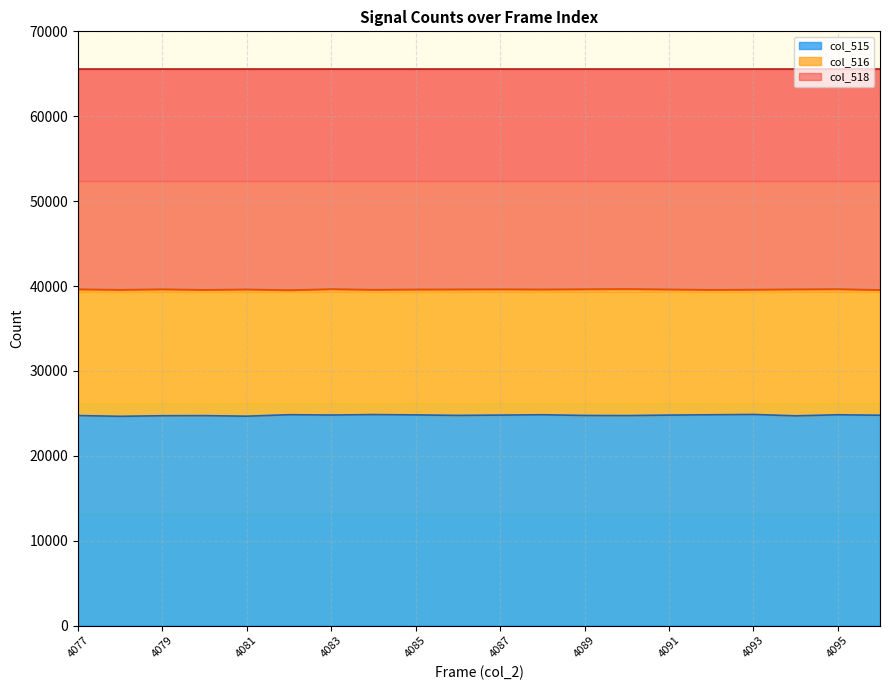

The value of col_516 at 4087 is 39620. True or false?

True